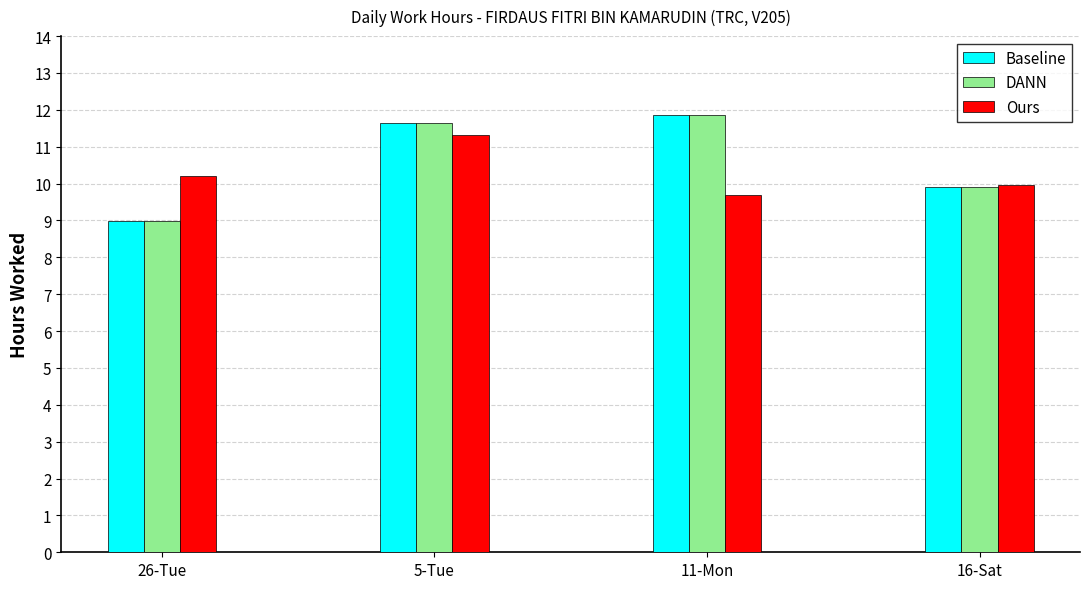

What is the difference between the Ours values at 16-Sat and 26-Tue?

0.2